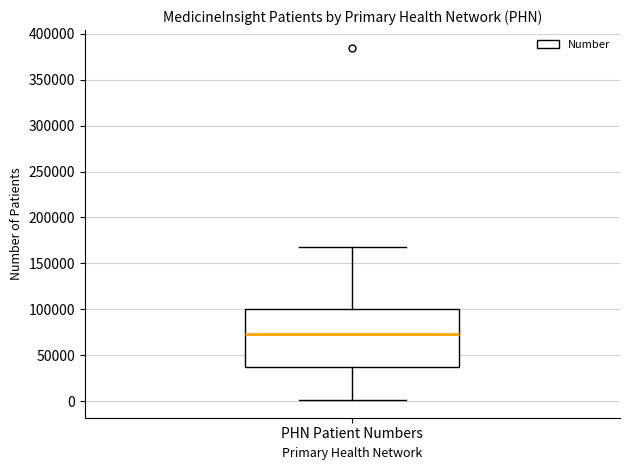

Where is the lower edge of the box for PHN Patient Numbers on the y-axis? The values are not printed on the chart, so give them approximately, as read against the axis.

35000